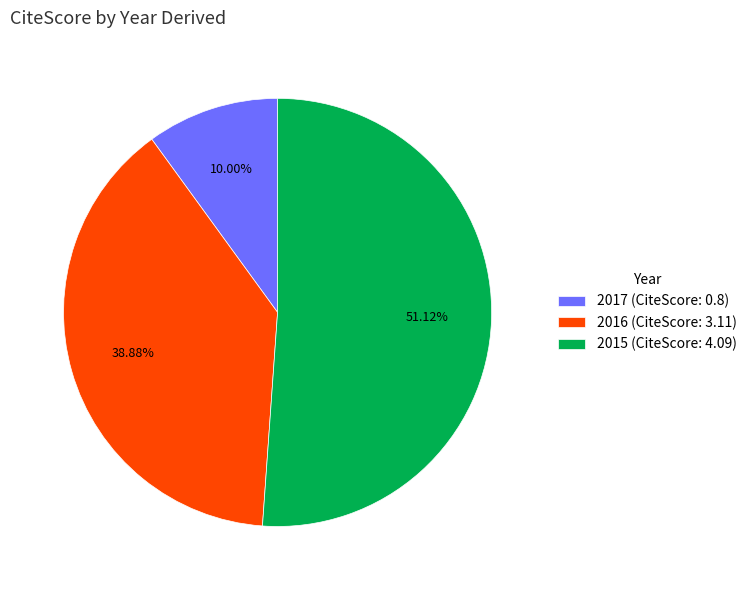

To the nearest percent, what percentage of the pie is 2016?

39%